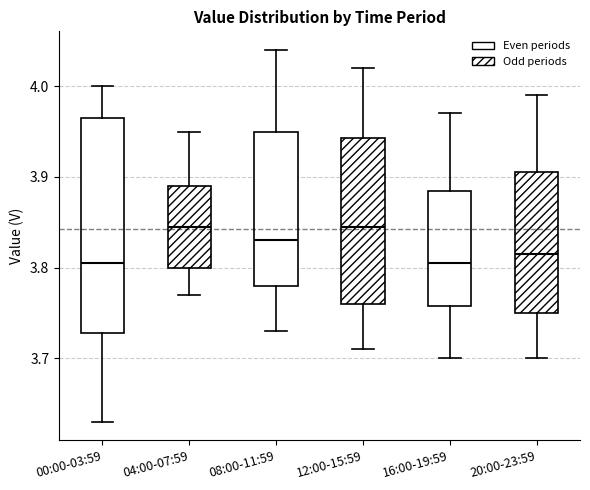

Reading left to right, transcribe this box plot: for each box, give where its median line is, the range the box spans, and where its two whiskers end, as read against the y-axis. The values are not printed on the chart, so give them approximately, as read against the axis.

00:00-03:59: median 3.81, box 3.73 to 3.97, whiskers 3.63 to 4.00
04:00-07:59: median 3.85, box 3.80 to 3.89, whiskers 3.77 to 3.95
08:00-11:59: median 3.83, box 3.78 to 3.95, whiskers 3.73 to 4.04
12:00-15:59: median 3.85, box 3.76 to 3.94, whiskers 3.71 to 4.02
16:00-19:59: median 3.81, box 3.76 to 3.89, whiskers 3.70 to 3.97
20:00-23:59: median 3.82, box 3.75 to 3.91, whiskers 3.70 to 3.99